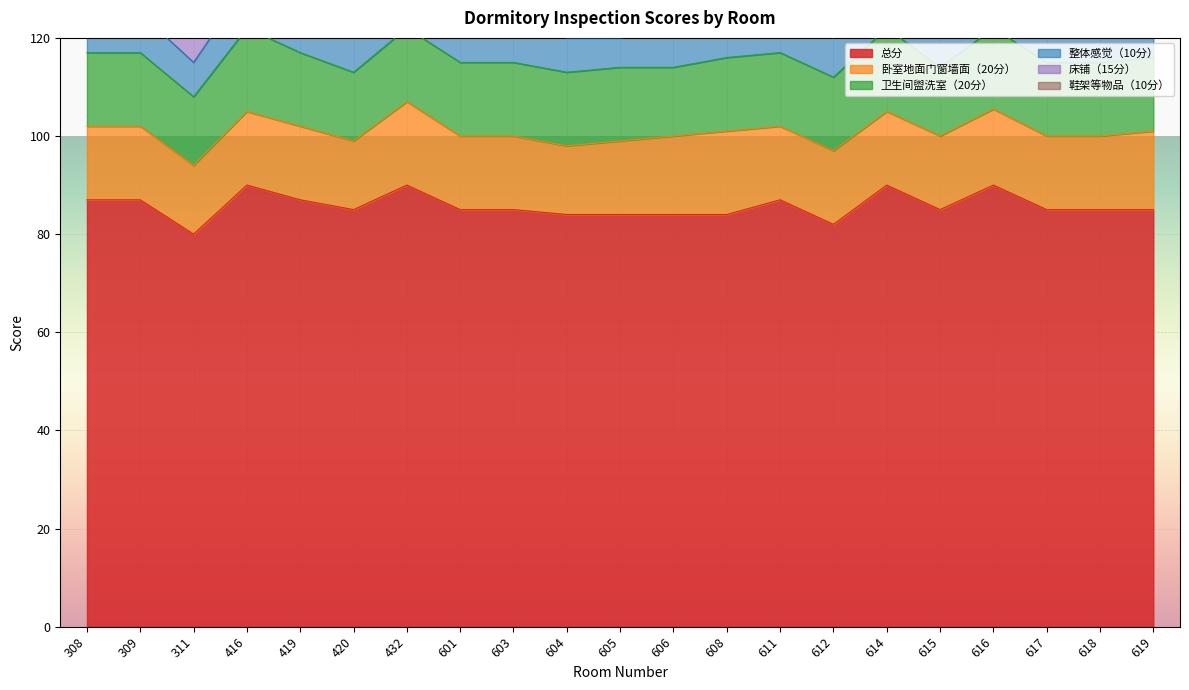

List the series in order of their peak value, lowest first.

整体感觉（10分）, 鞋架等物品（10分）, 床铺（15分）, 卧室地面门窗墙面（20分）, 卫生间盥洗室（20分）, 总分